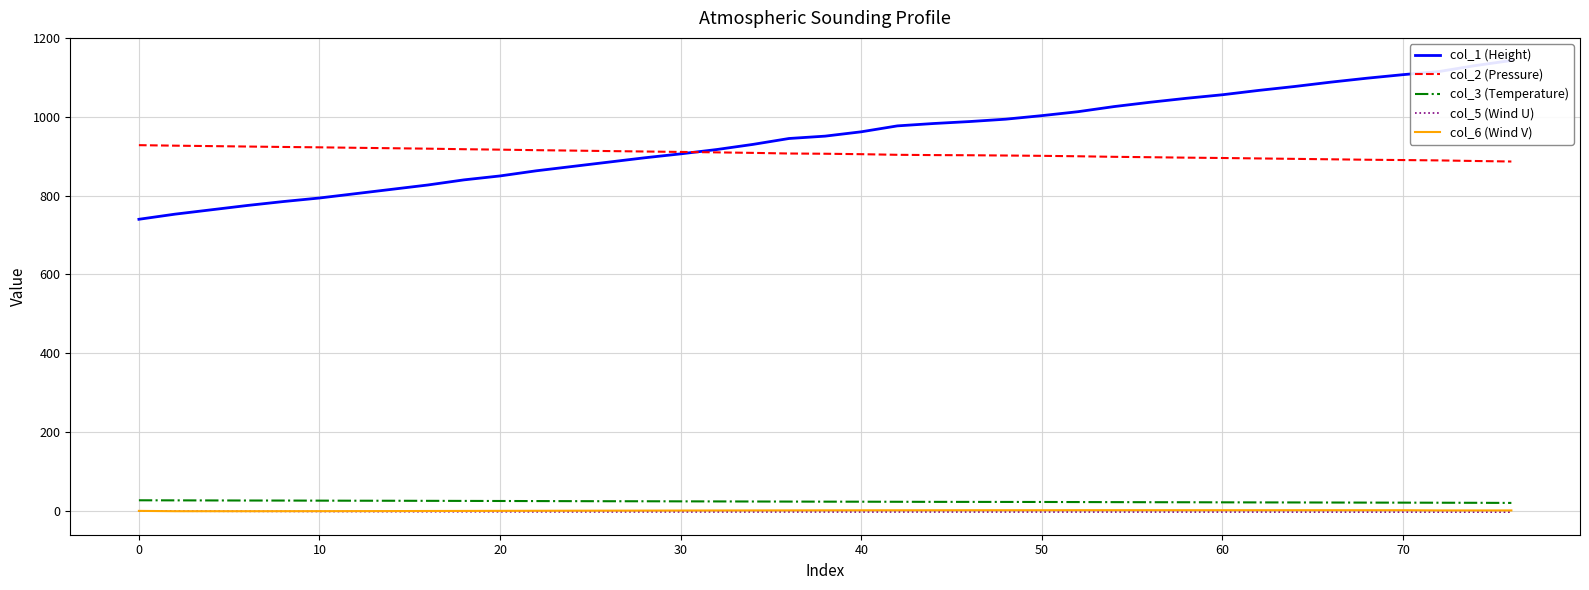

Reading left to right, what are all the values shown in this chart?

col_1 (Height): 740.0	753.0	764.0	775.0	785.0	794.0	805.0	816.0	827.0	840.0	850.0	863.0	874.0	885.0	896.0	906.0	917.0	930.0	945.0	951.0	962.0	977.0	983.0	988.0	994.0	1003.0	1013.0	1026.0	1037.0	1047.0	1056.0	1067.0	1077.0	1088.0	1098.0	1107.0	1115.0	1130.0	1143.0
col_2 (Pressure): 928.1	926.8	925.7	924.6	923.5	922.6	921.4	920.3	919.2	917.8	916.7	915.4	914.3	913.1	912.0	910.9	909.8	908.5	906.9	906.3	905.2	903.6	902.9	902.5	901.8	901.0	899.9	898.5	897.5	896.4	895.5	894.4	893.3	892.2	891.1	890.3	889.4	887.9	886.6
col_3 (Temperature): 26.9	26.7	26.5	26.3	26.2	26.0	25.8	25.7	25.5	25.3	25.1	24.9	24.7	24.5	24.4	24.2	24.0	23.8	23.6	23.4	23.3	23.1	22.9	22.8	22.7	22.6	22.4	22.2	22.0	21.9	21.7	21.5	21.4	21.2	21.0	20.9	20.7	20.5	20.2
col_5 (Wind U): -0.0	-0.8	-0.9	-1.1	-1.3	-1.6	-1.7	-1.9	-2.1	-2.2	-2.3	-2.5	-2.6	-2.6	-2.6	-2.7	-2.7	-2.8	-2.7	-2.8	-2.8	-2.8	-2.8	-2.8	-2.8	-2.8	-2.9	-2.9	-2.9	-2.9	-2.9	-2.9	-3.0	-3.0	-3.1	-3.1	-3.1	-3.1	-3.2
col_6 (Wind V): -0.0	-0.8	-0.8	-0.8	-0.8	-0.7	-0.6	-0.5	-0.3	-0.1	0.0	0.2	0.4	0.6	0.7	0.9	1.0	1.2	1.3	1.4	1.5	1.6	1.6	1.7	1.7	1.7	1.8	1.8	1.8	1.8	1.8	1.8	1.8	1.8	1.7	1.7	1.2	1.1	1.2